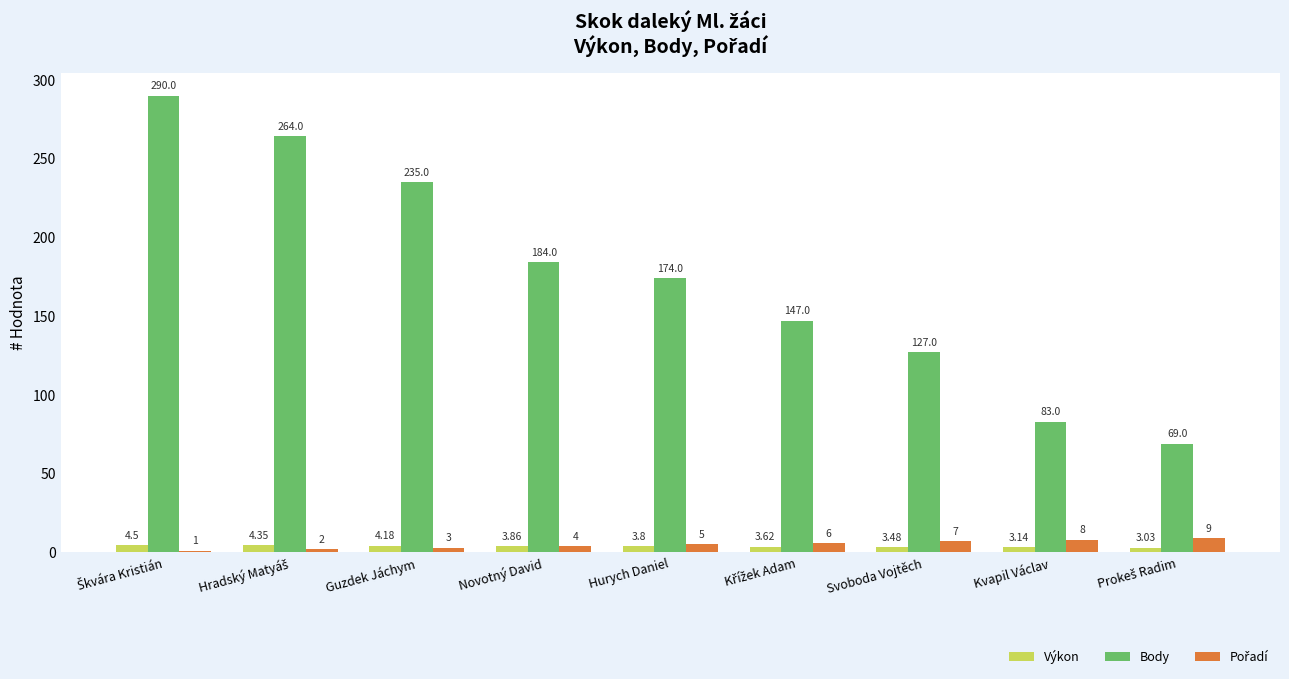

Are the bars horizontal?

No